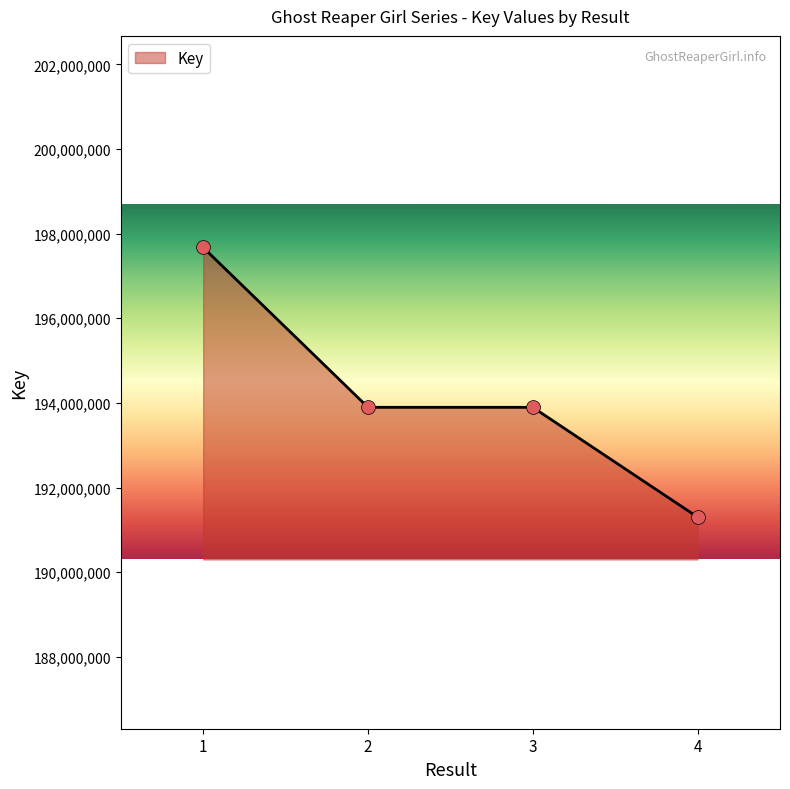

What is the ratio of the value at 1 to the value at 4?

1.0